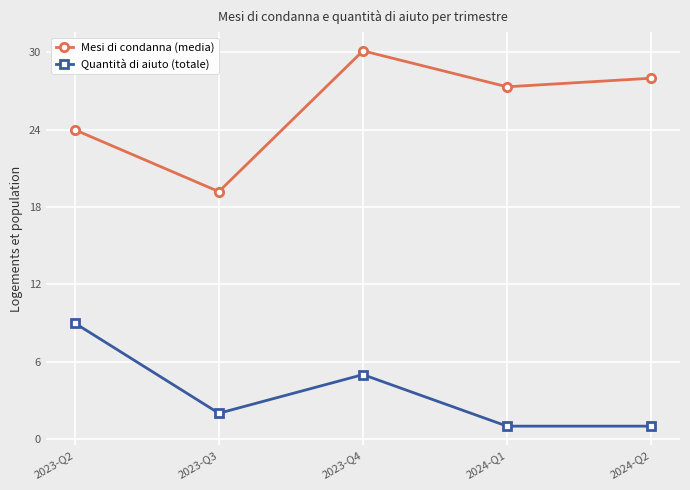

True or false: Quantità di aiuto (totale) and Mesi di condanna (media) cross at least once.

False